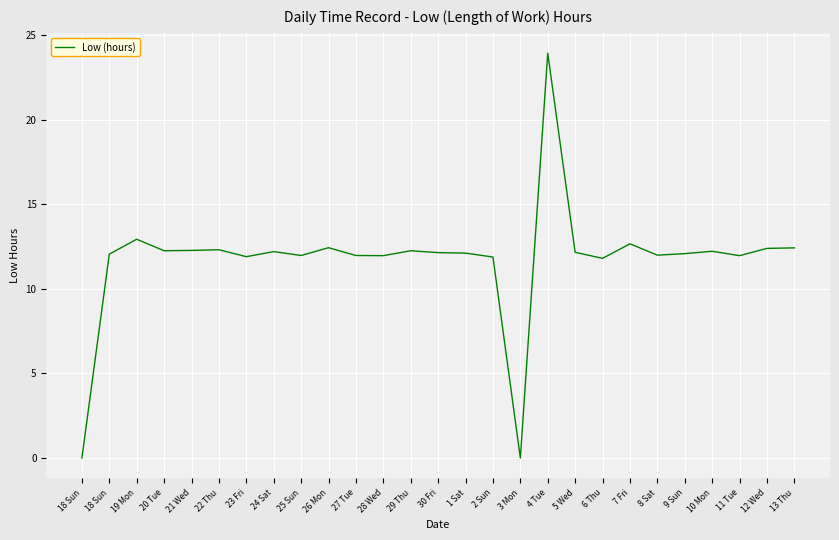

Does the chart display data point markers on the line(s)?

No